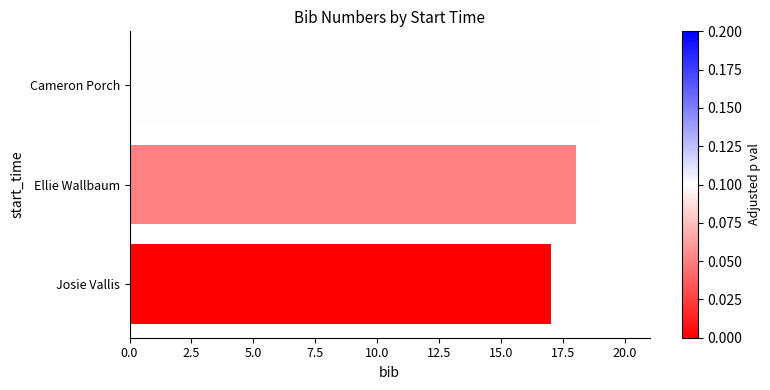

Reading bottom to top, extract all data points from this chart.

17	18	19